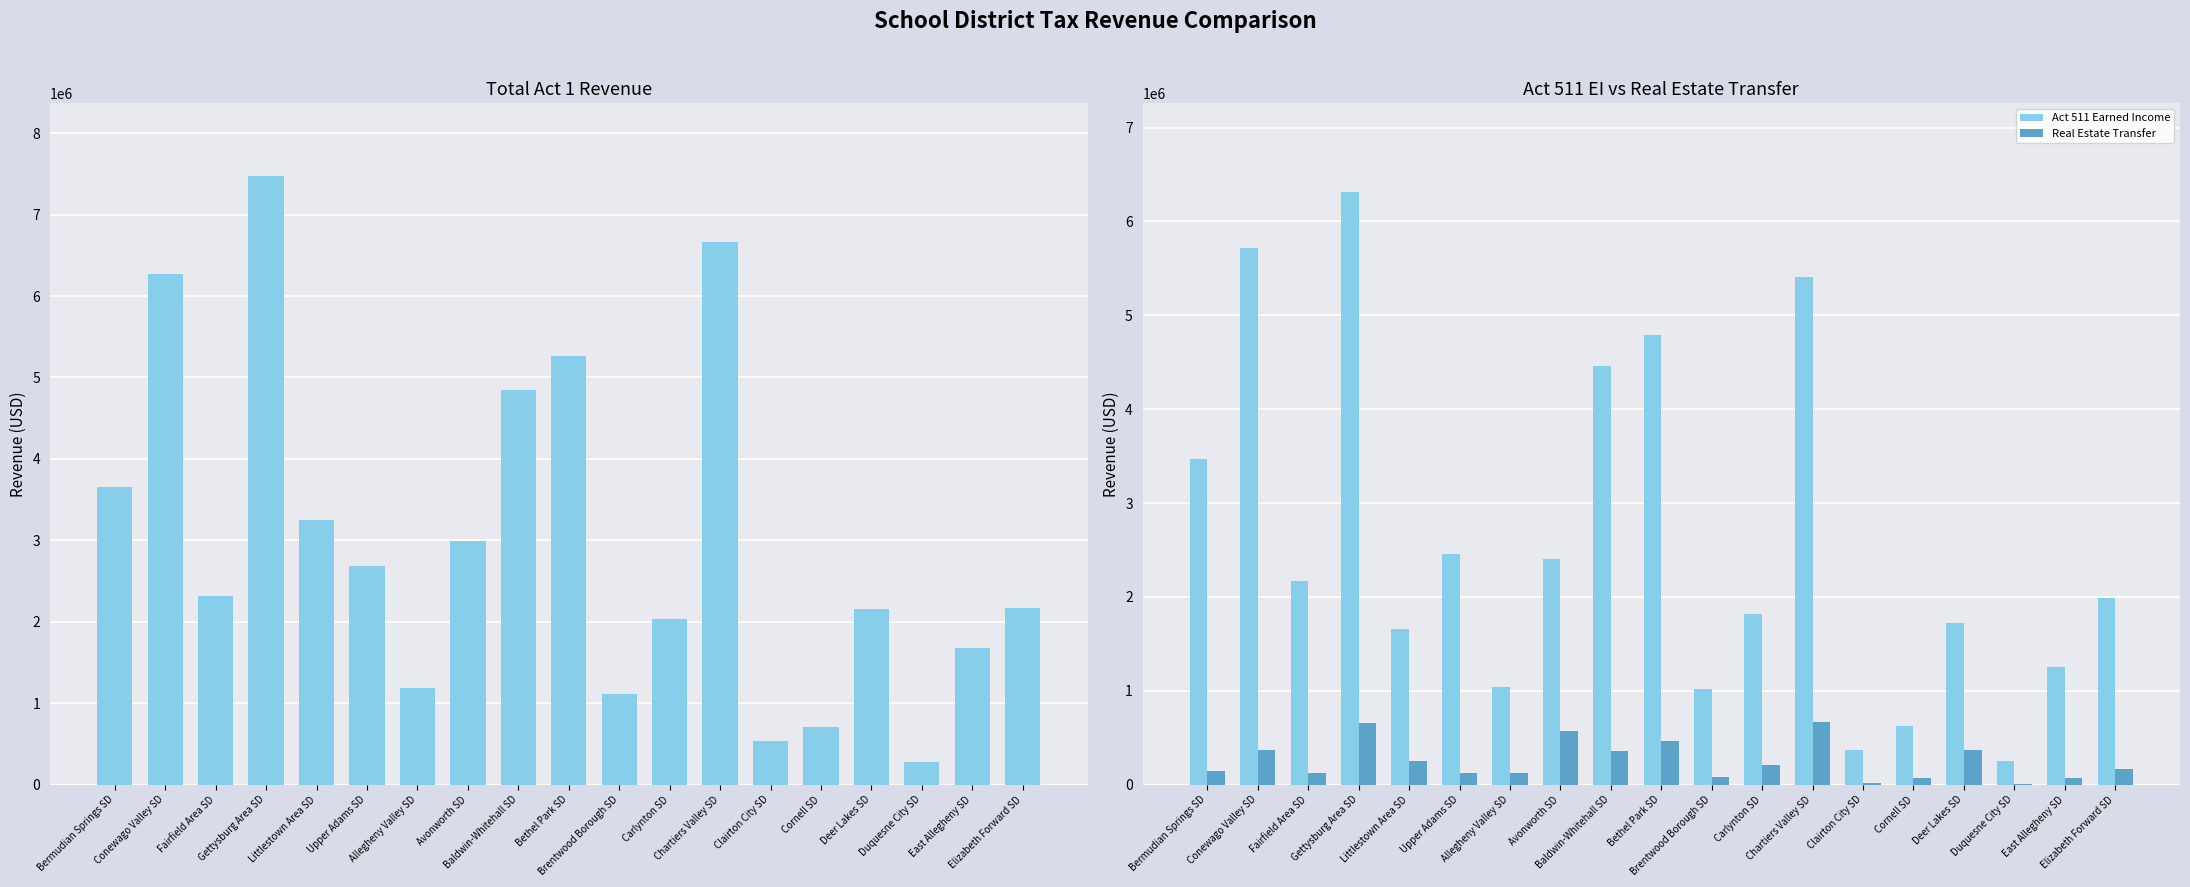

List the series in order of their overall mean, lowest first.

Real Estate Transfer, Act 511 Earned Income, Total Act 1